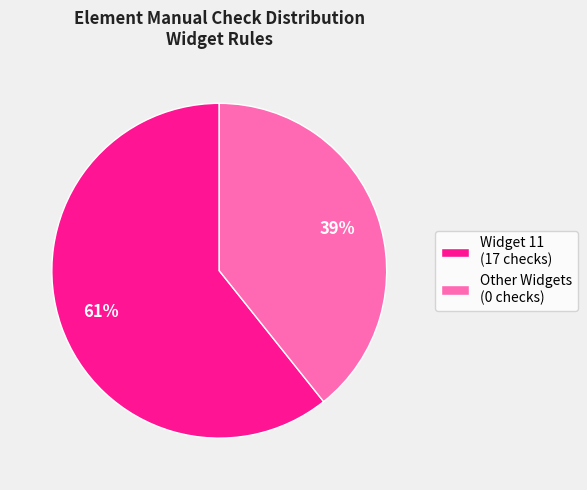

Which has a higher value, Widget 11 (17 checks) or Other Widgets (0 checks)?

Widget 11 (17 checks)